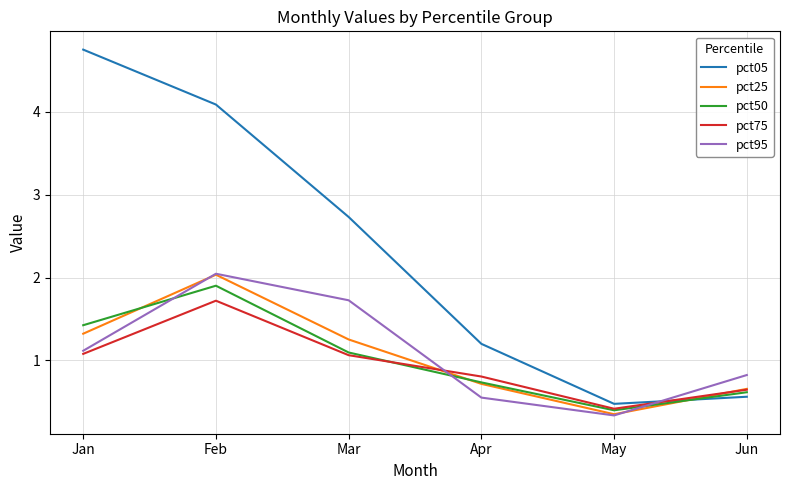

The pct75 series shows 1.7 at Feb. True or false?

True